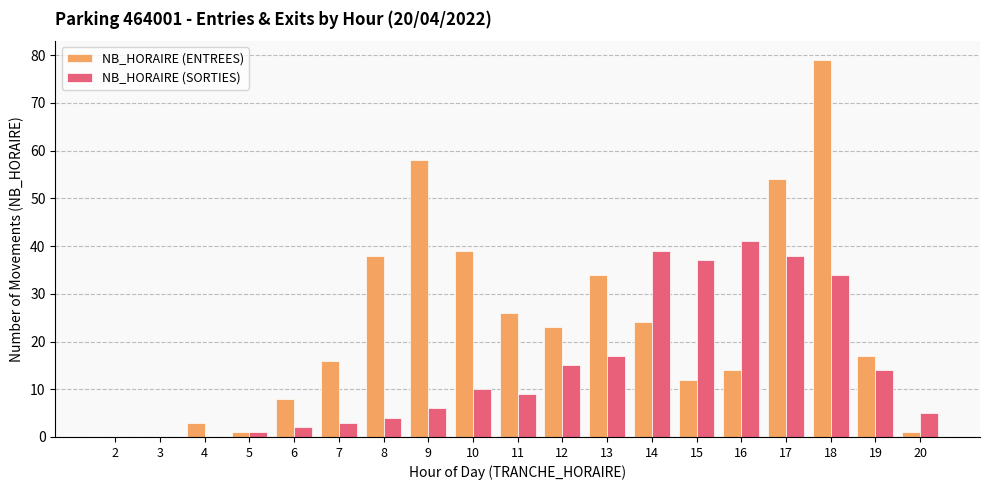

The NB_HORAIRE (ENTREES) series shows 5 at 19. True or false?

False